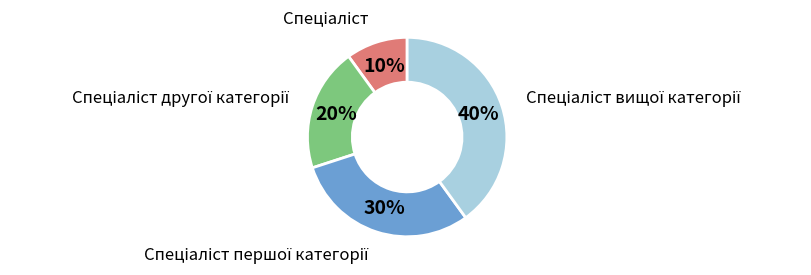

To the nearest percent, what is the average slice percentage?

25%